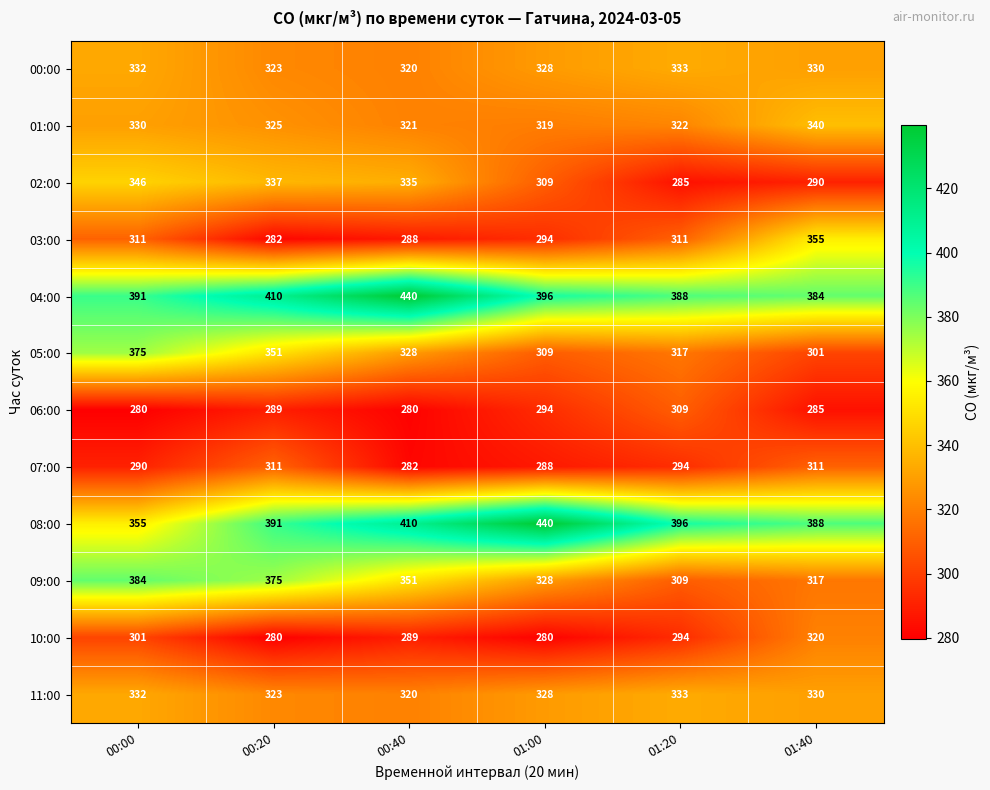

Which series has the largest total across all categories?

04:00